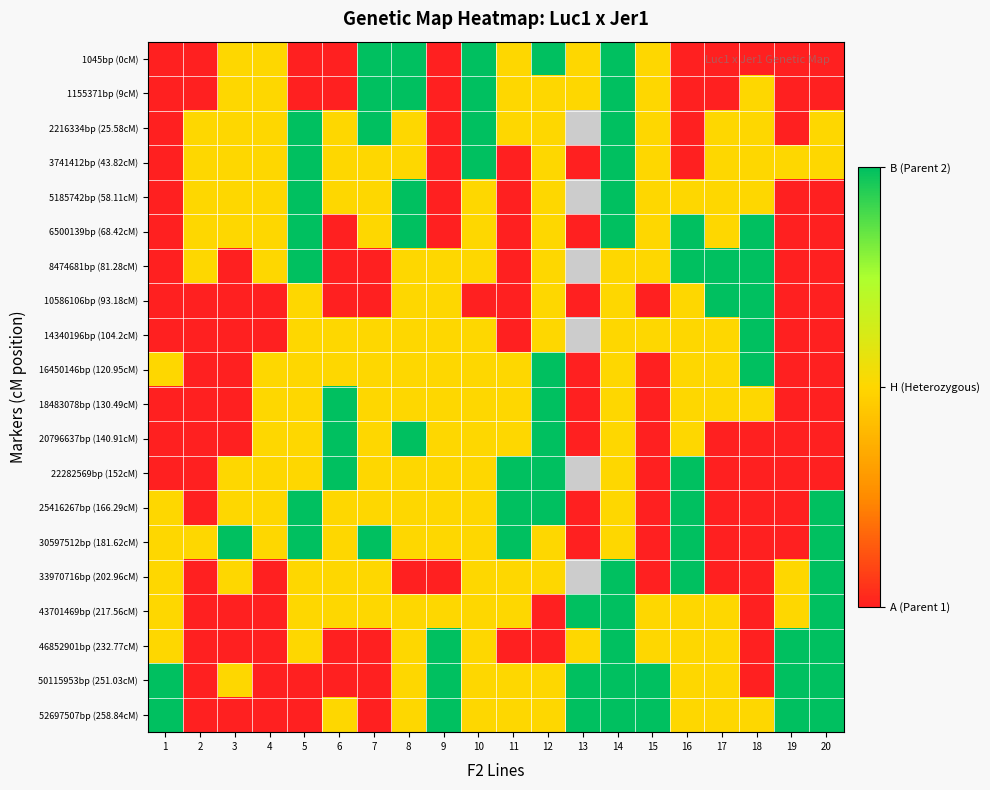

How many values in the 18483078bp (130.49cM) series exceed 1?

2